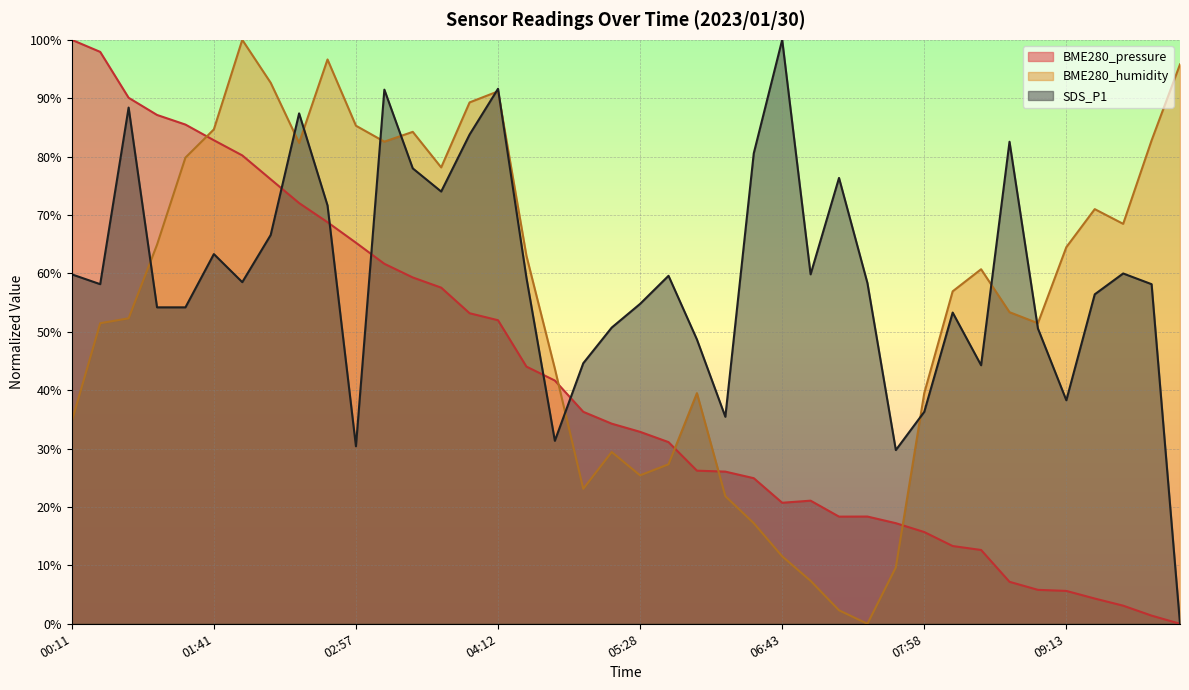

What is the sum of all BME280_humidity values?

2216.2